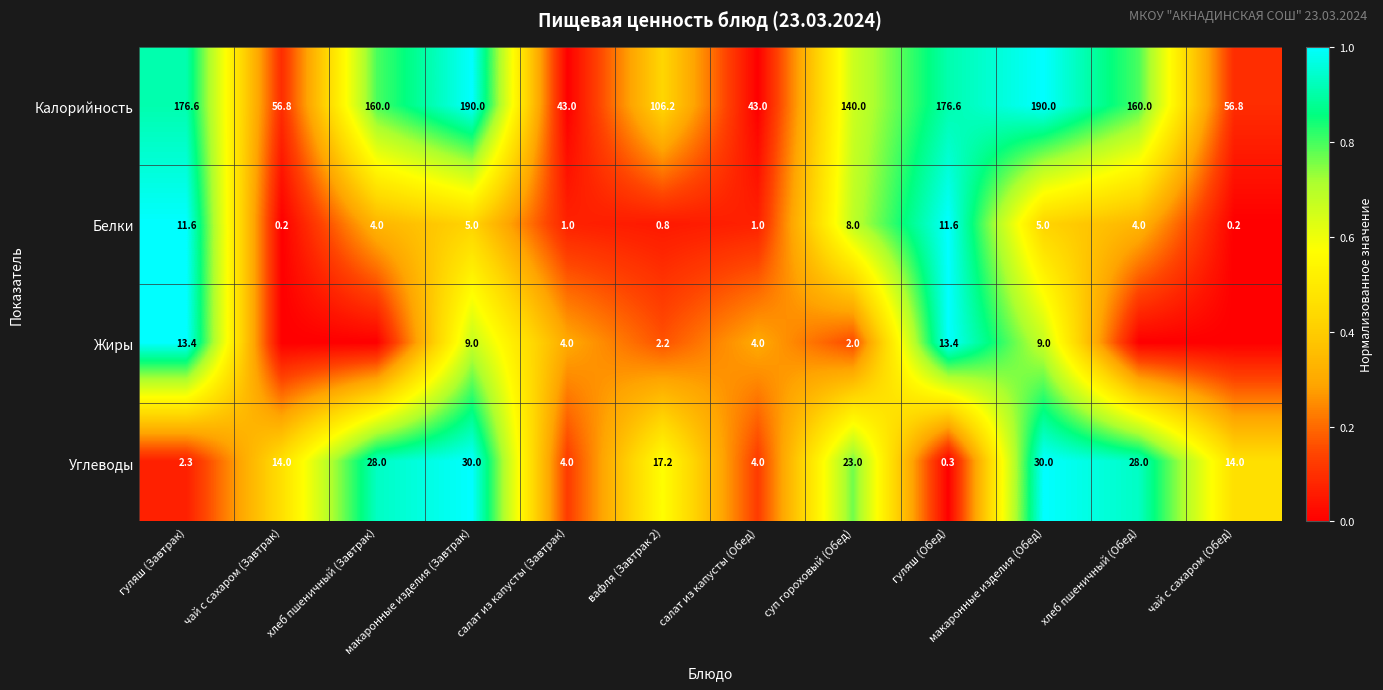

Read the Углеводы value at хлеб пшеничный (Завтрак).

28.0